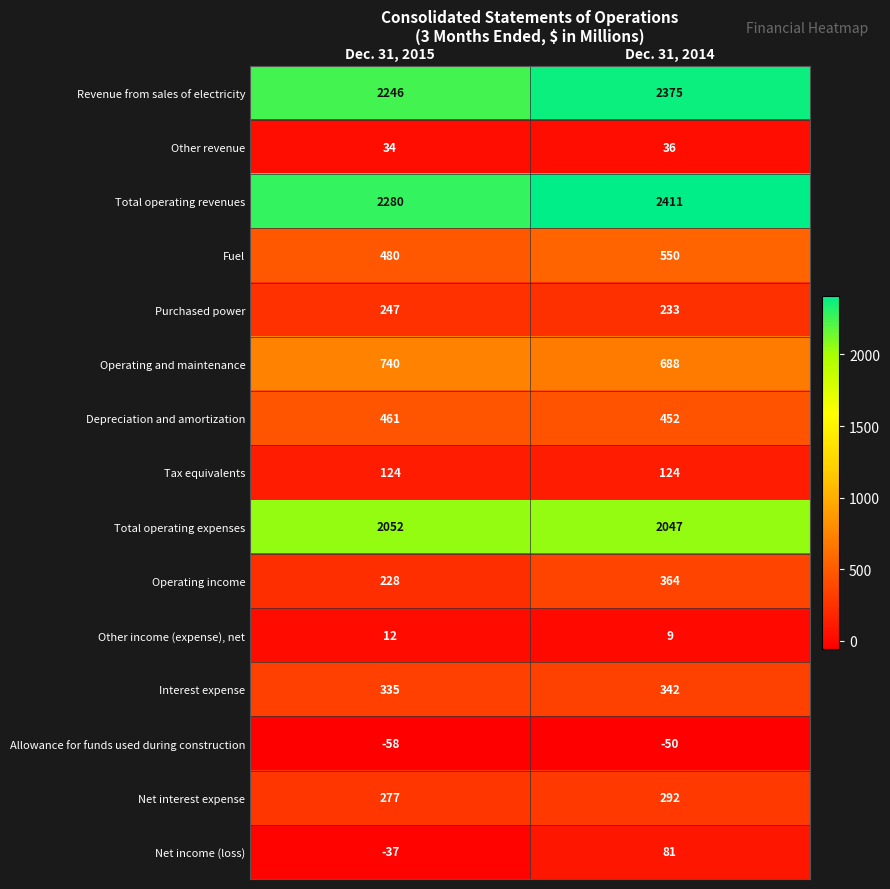

Reading left to right, extract all data points from this chart.

Revenue from sales of electricity: Dec. 31, 2015=2246	Dec. 31, 2014=2375
Other revenue: Dec. 31, 2015=34	Dec. 31, 2014=36
Total operating revenues: Dec. 31, 2015=2280	Dec. 31, 2014=2411
Fuel: Dec. 31, 2015=480	Dec. 31, 2014=550
Purchased power: Dec. 31, 2015=247	Dec. 31, 2014=233
Operating and maintenance: Dec. 31, 2015=740	Dec. 31, 2014=688
Depreciation and amortization: Dec. 31, 2015=461	Dec. 31, 2014=452
Tax equivalents: Dec. 31, 2015=124	Dec. 31, 2014=124
Total operating expenses: Dec. 31, 2015=2052	Dec. 31, 2014=2047
Operating income: Dec. 31, 2015=228	Dec. 31, 2014=364
Other income (expense), net: Dec. 31, 2015=12	Dec. 31, 2014=9
Interest expense: Dec. 31, 2015=335	Dec. 31, 2014=342
Allowance for funds used during construction: Dec. 31, 2015=-58	Dec. 31, 2014=-50
Net interest expense: Dec. 31, 2015=277	Dec. 31, 2014=292
Net income (loss): Dec. 31, 2015=-37	Dec. 31, 2014=81